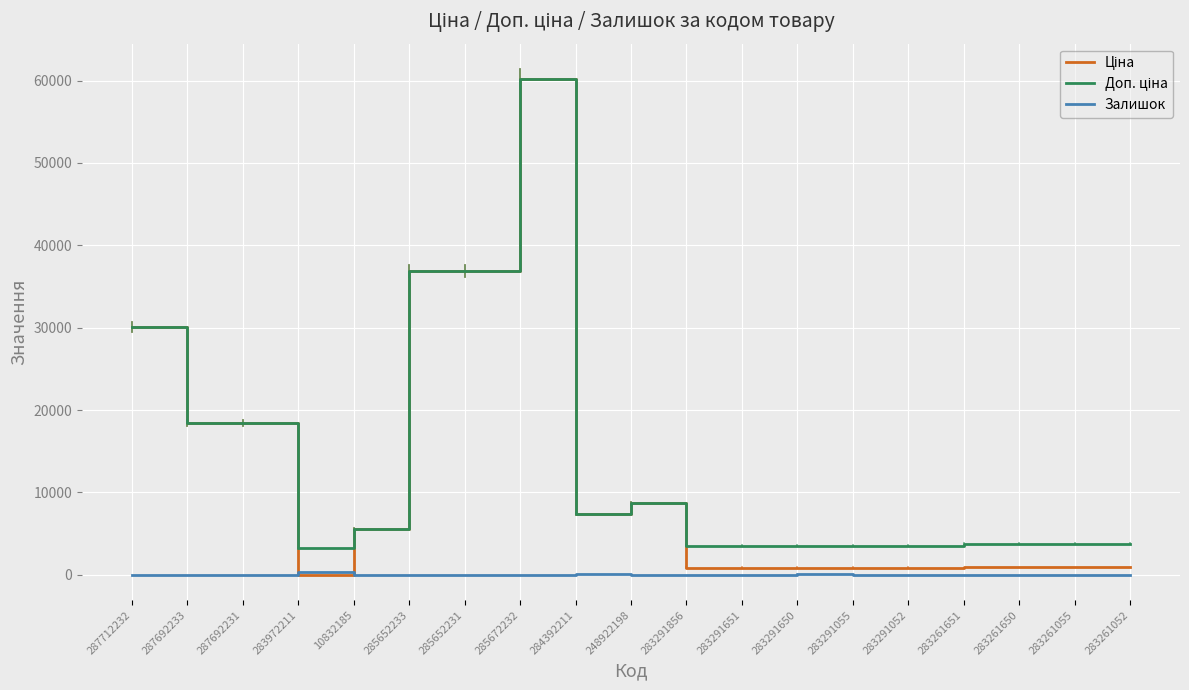

What is the maximum value shown in the chart?

60205.6